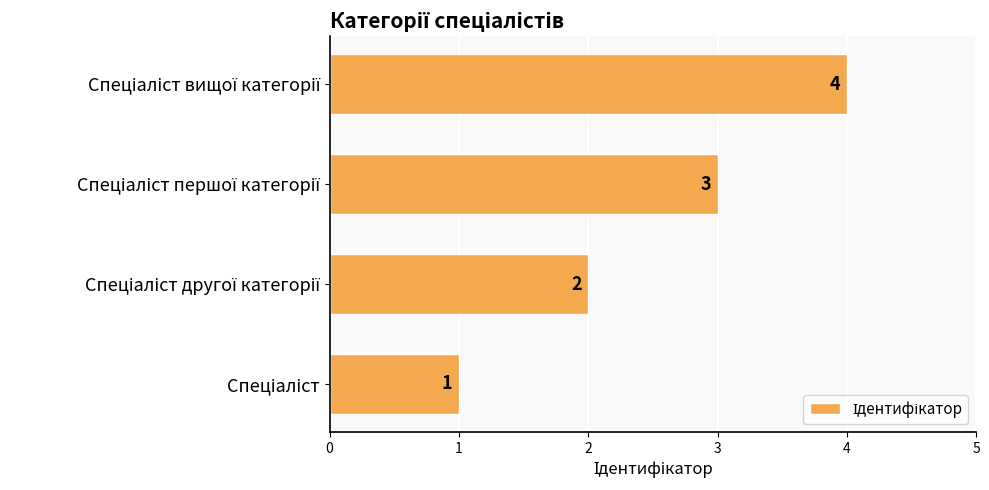

What is the difference between the maximum and minimum values?

3